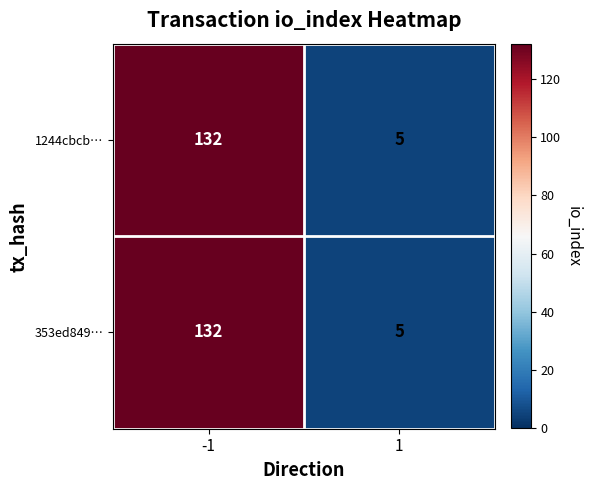

Read the 1244cbcb… value at 1.

5